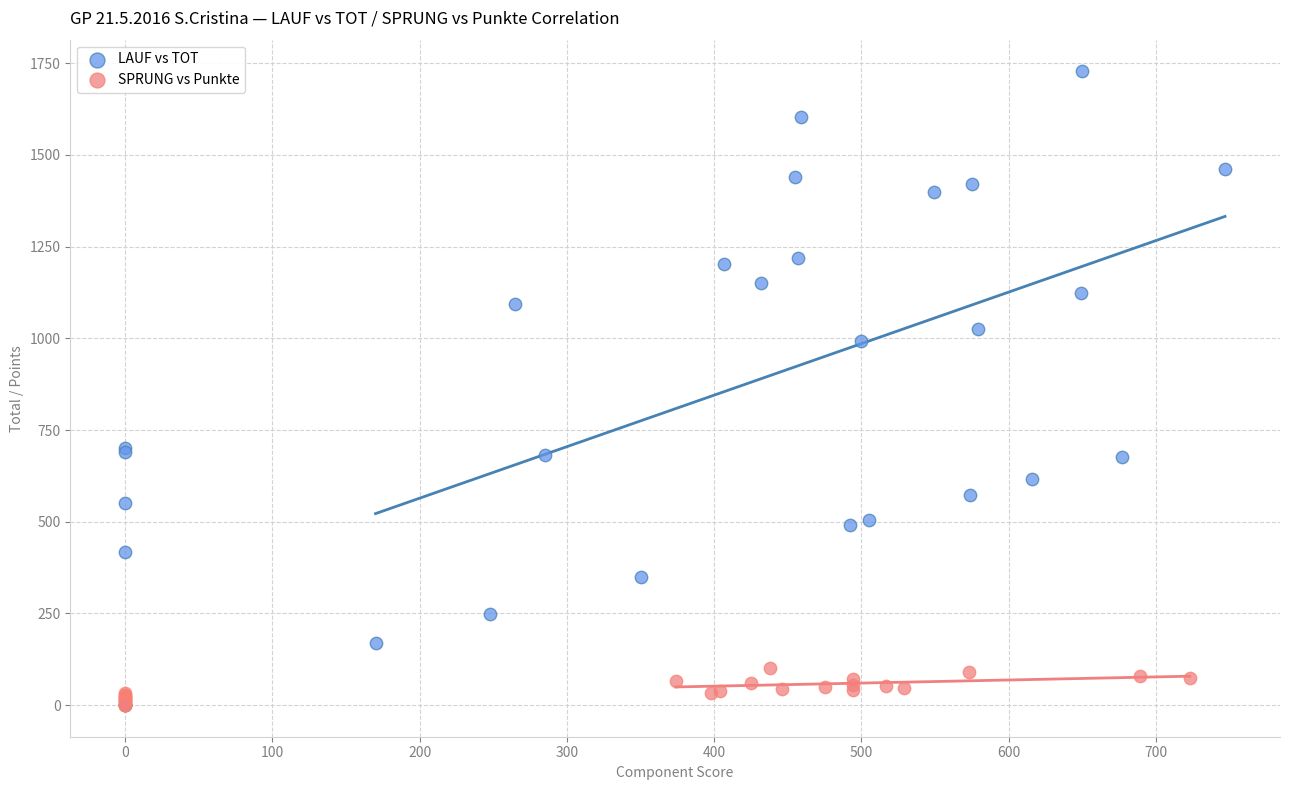

Which series has the largest Y range (max minus min)?

LAUF vs TOT